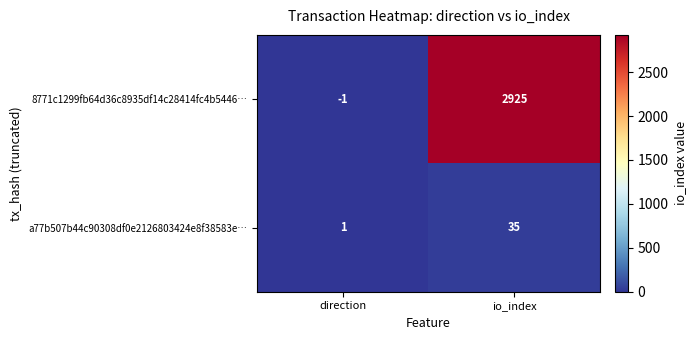

What value does the a77b507b44c90308df0e2126803424e8f38583e… series have at io_index, to the nearest 10?

40